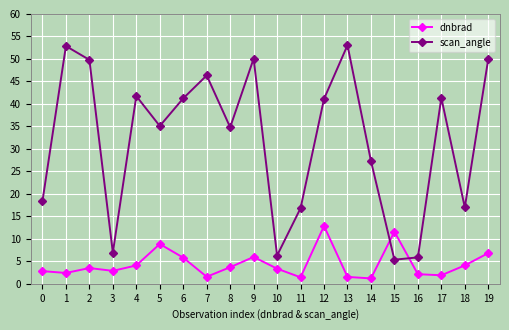

What is the total value across all series at 11?

18.2